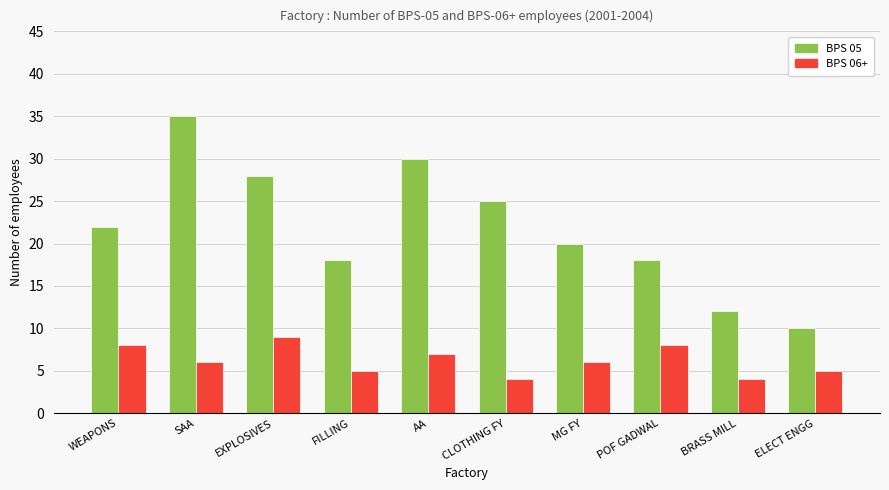

What position from the right is BRASS MILL?

2